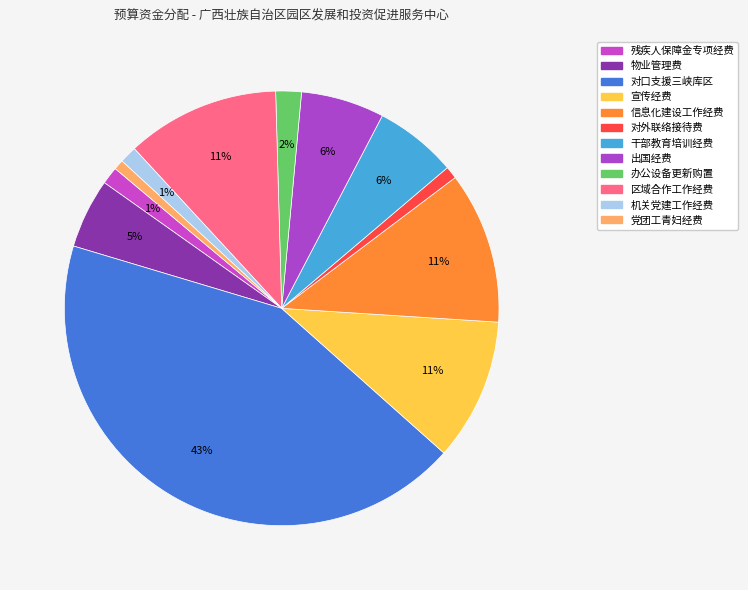

How many segments does this pie chart have?

12